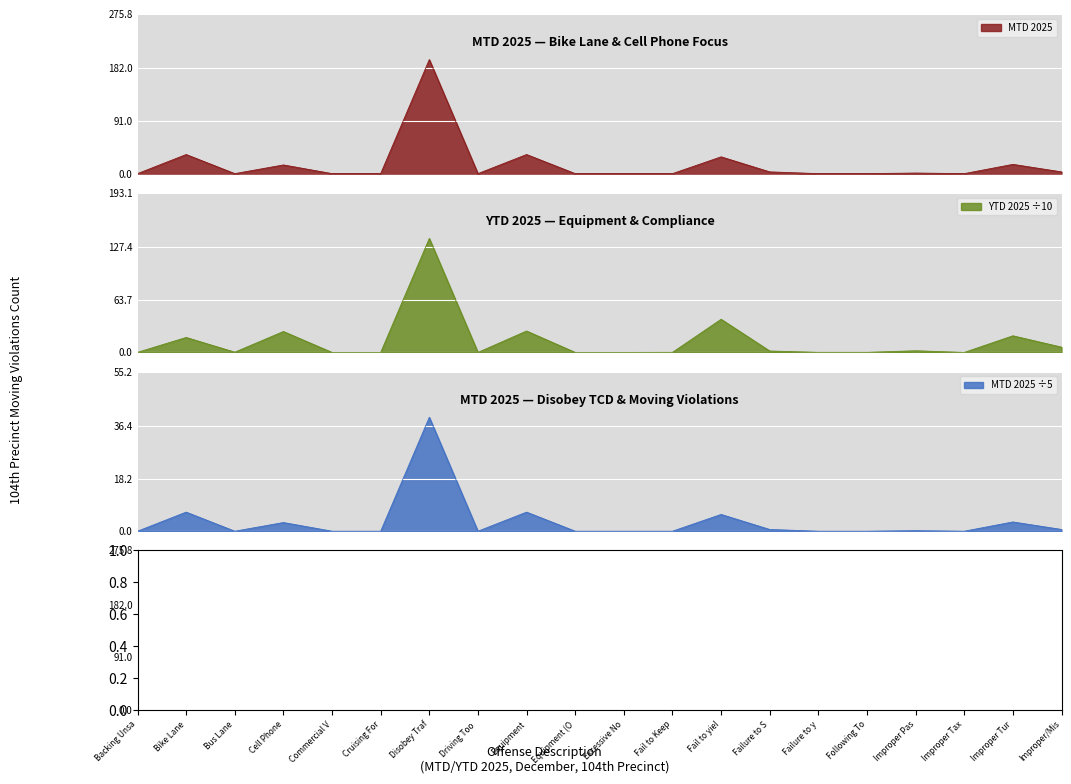

At which category does MTD 2025 reach its first local peak?

Bike Lane